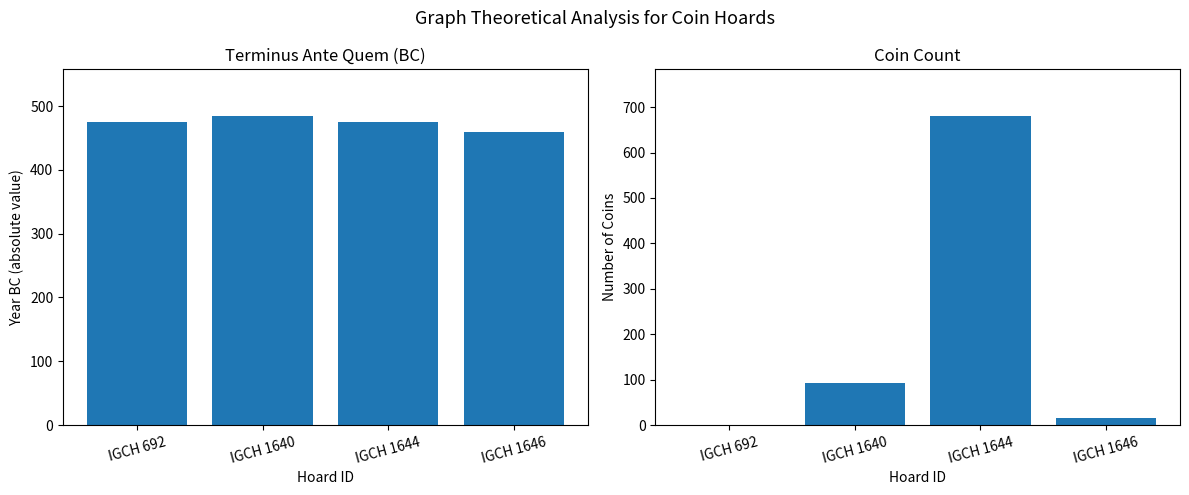

How many categories are shown in the chart?

4